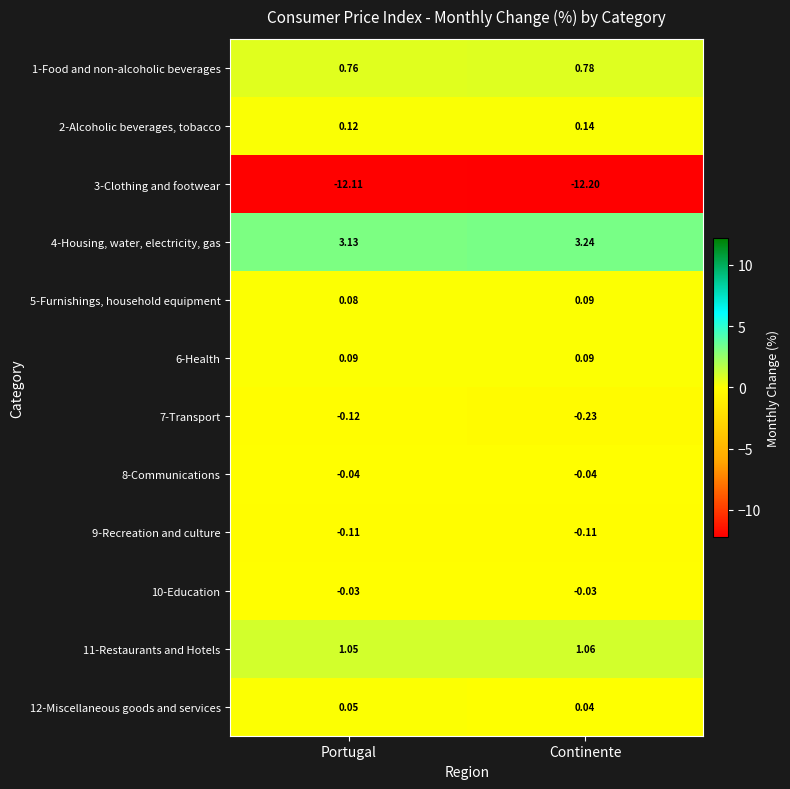

Rank the categories by 2-Alcoholic beverages, tobacco value from highest to lowest.

Continente, Portugal